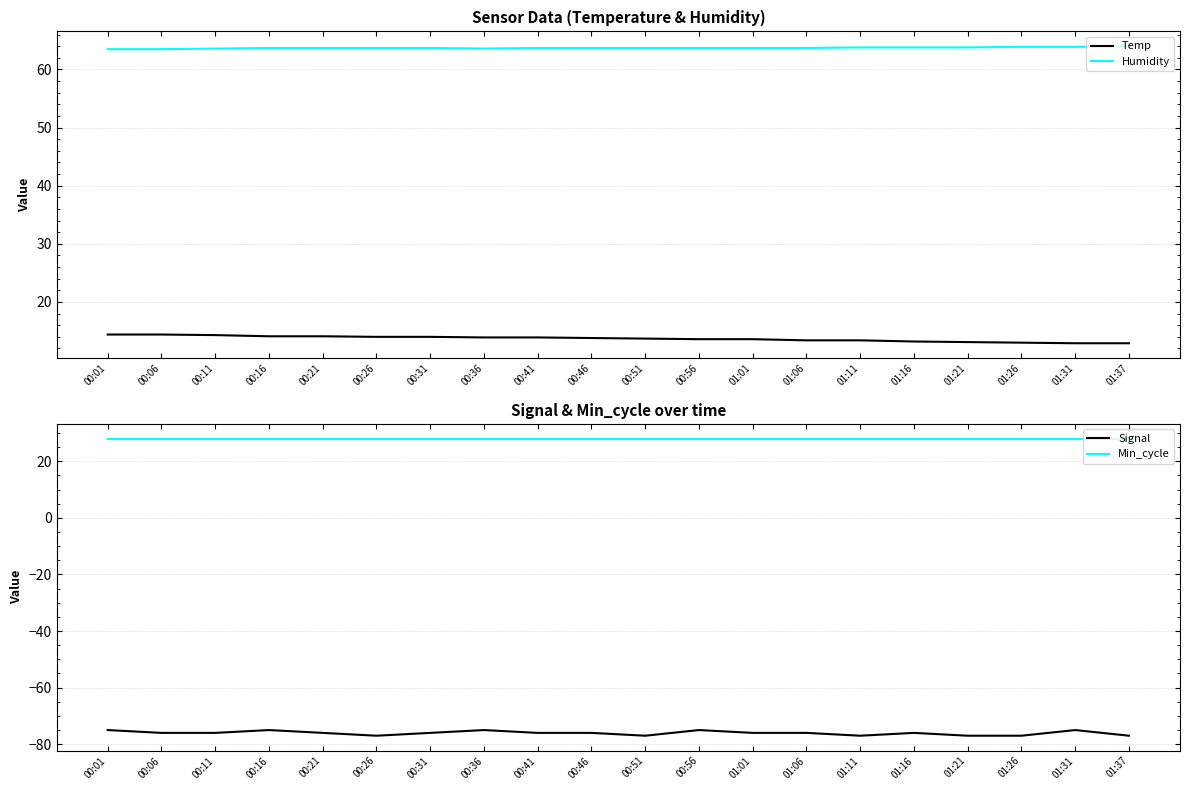

How many categories are shown in the chart?

20